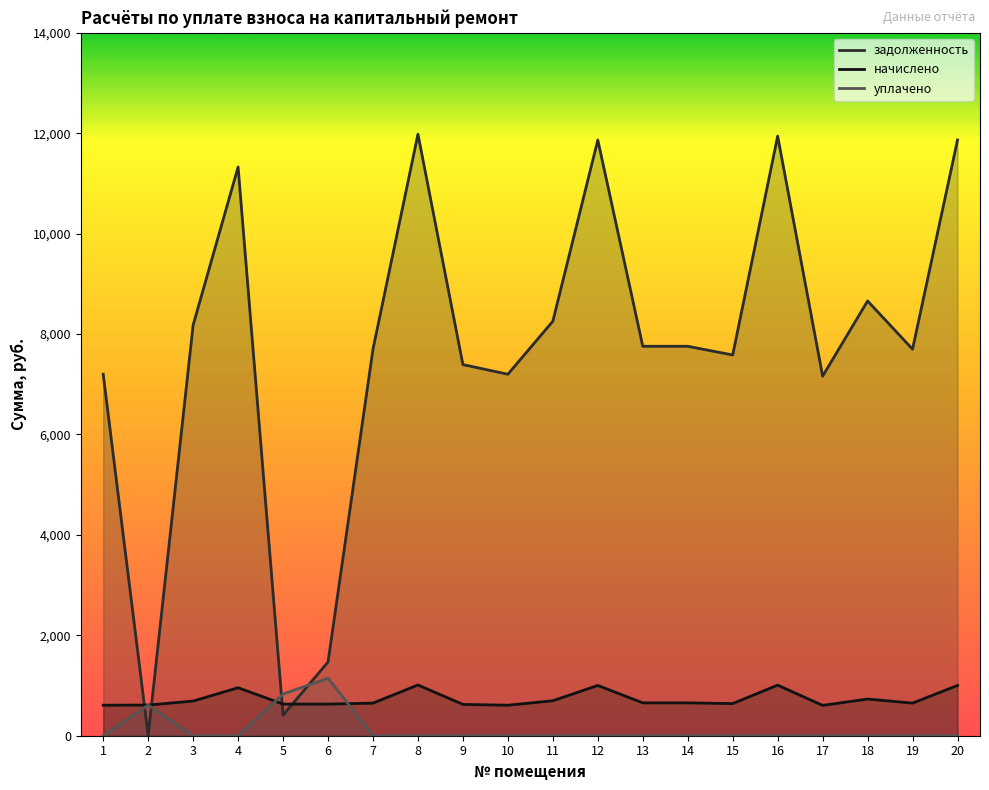

Reading left to right, extract all data points from this chart.

задолженность: 7200.0	0.0	8179.2	11328.0	410.1	1468.5	7699.2	11980.8	7392.0	7200.0	8256.0	11865.6	7756.8	7756.8	7584.0	11942.4	7161.6	8659.2	7699.2	11865.6
начислено: 607.5	610.7	690.1	955.8	630.2	630.2	649.6	1010.9	623.7	607.5	696.6	1001.2	654.5	654.5	639.9	1007.6	604.3	730.6	649.6	1001.2
уплачено: 0.0	611.0	0.0	0.0	830.0	1147.0	0.0	0.0	0.0	0.0	0.0	0.0	0.0	0.0	0.0	0.0	0.0	0.0	0.0	0.0